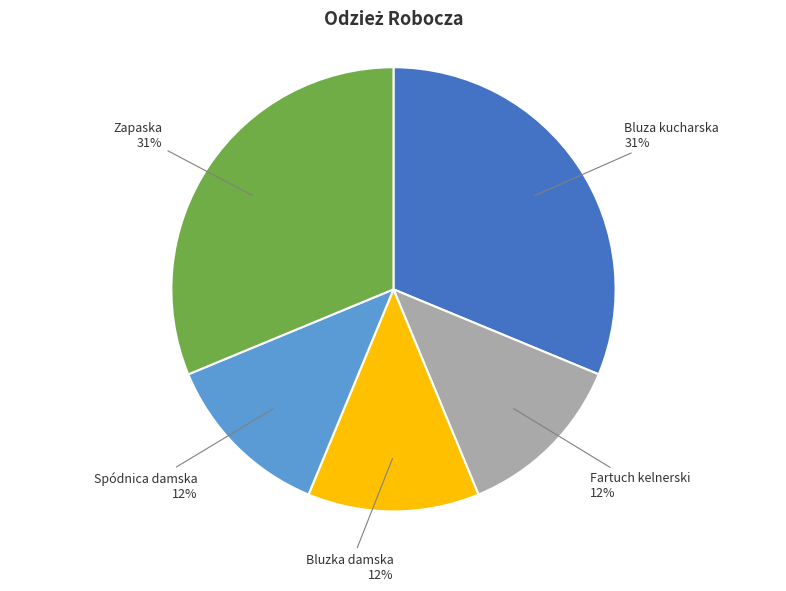

Which has a higher value, Spódnica damska or Zapaska?

Zapaska